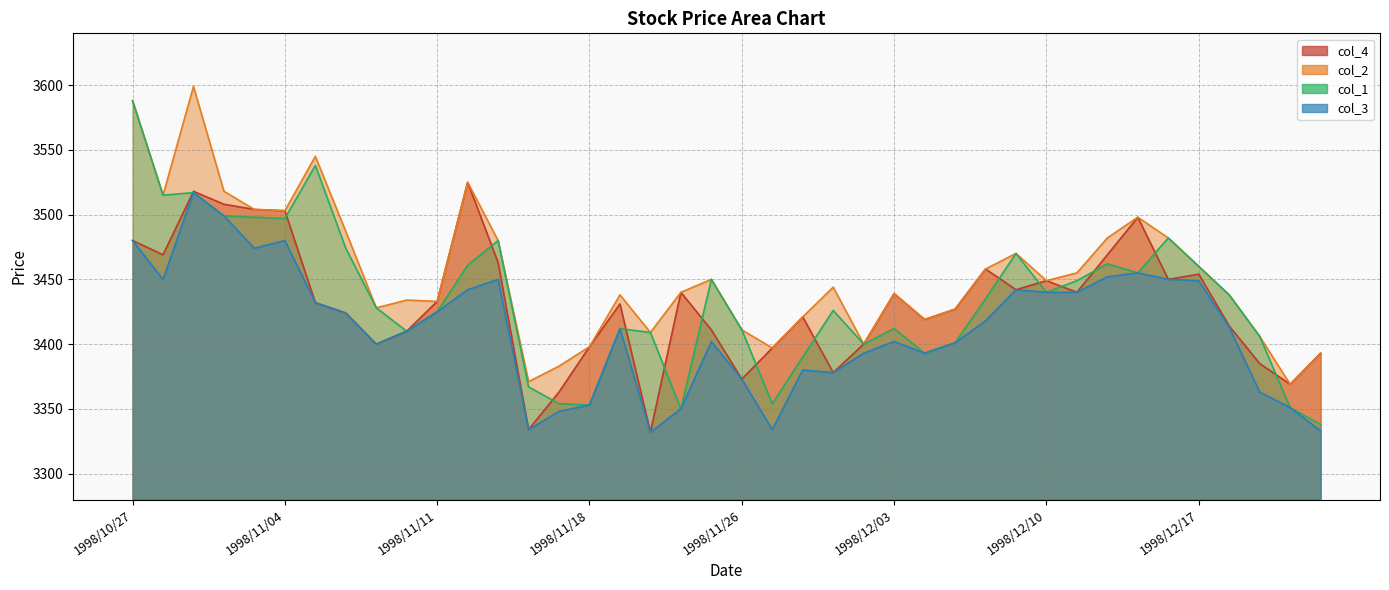

Which series has the largest range (max minus min)?

col_1